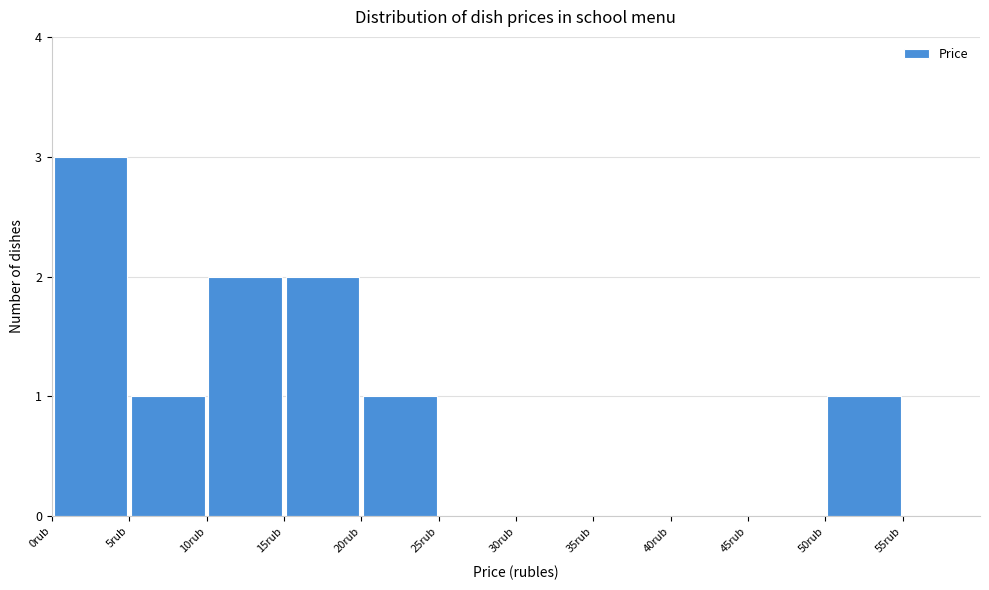

How tall is the bar that spans 0 to 5 on the x-axis? The values are not printed on the chart, so give them approximately, as read against the axis.

3